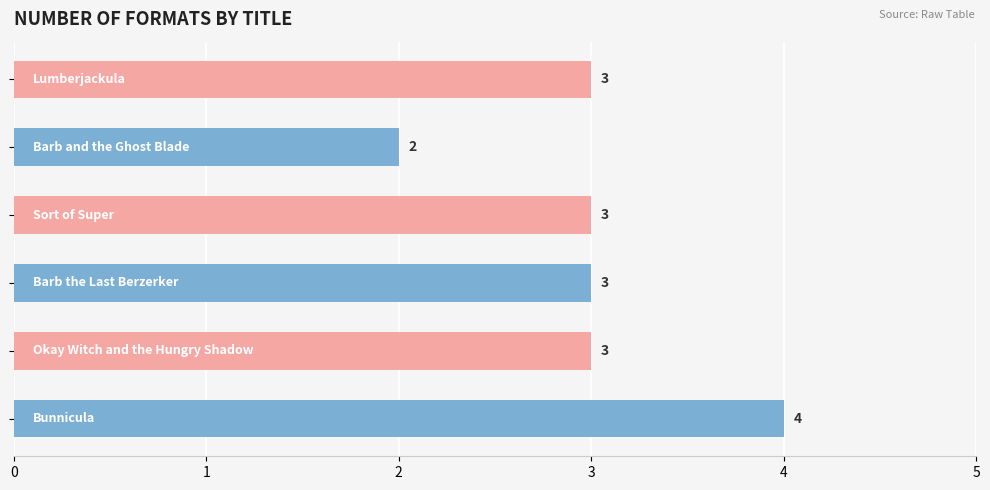

What is the value of the 6th bar from the top?

4